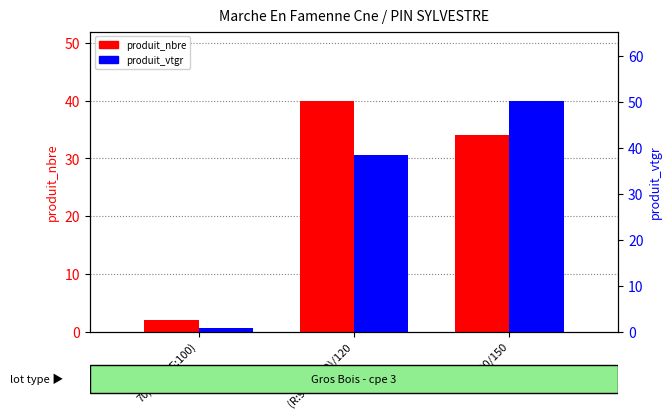

Rank the series at 120/150 from lowest to highest value.

produit_nbre, produit_vtgr